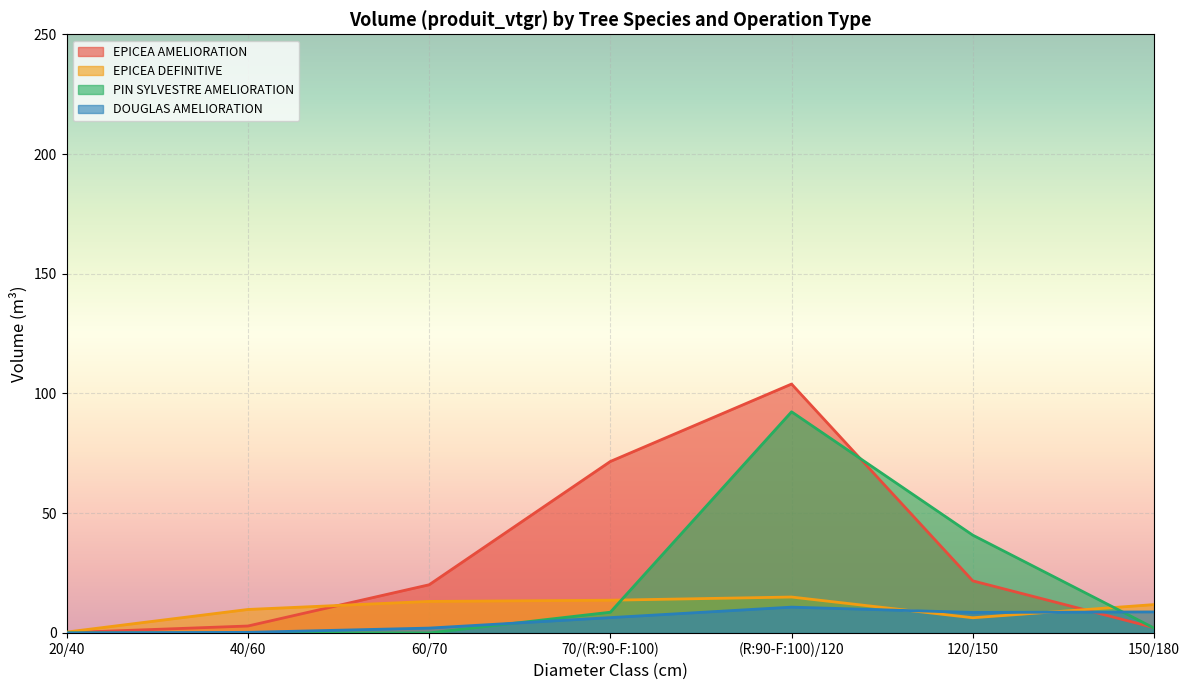

At how many categories does at least one series exceed 44?

2